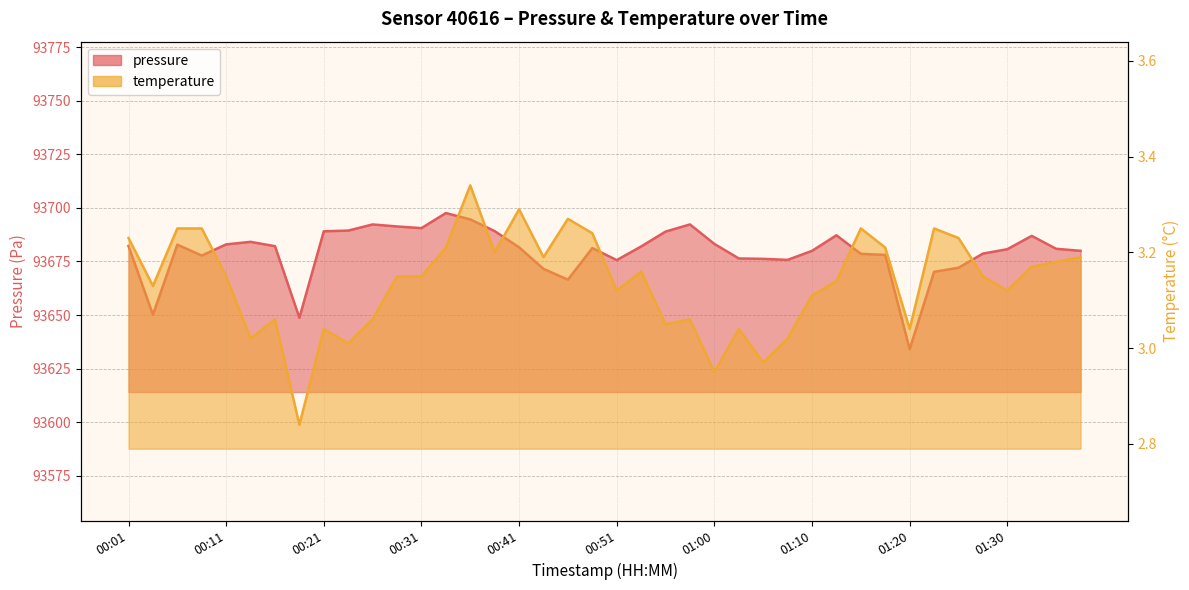

True or false: pressure and temperature intersect in this chart.

False